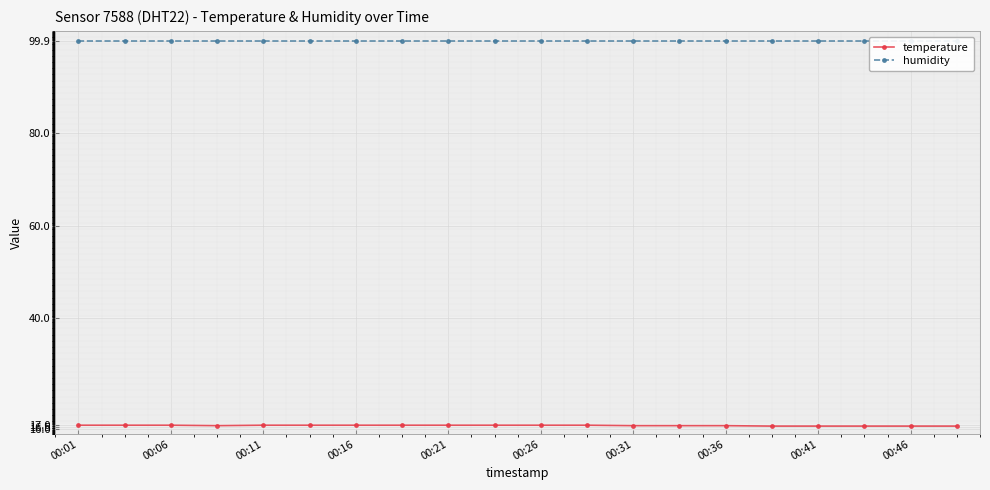

What is the value of the humidity point at the 7th from the left?

99.9